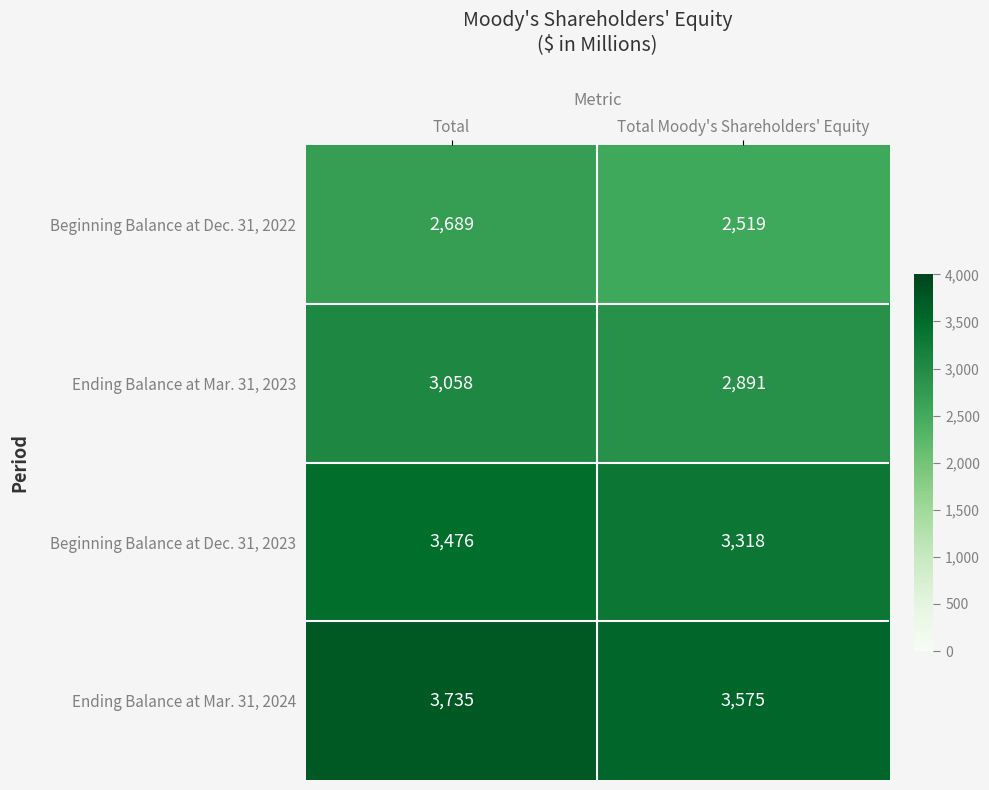

At which category is the sum across all series the highest?

Total